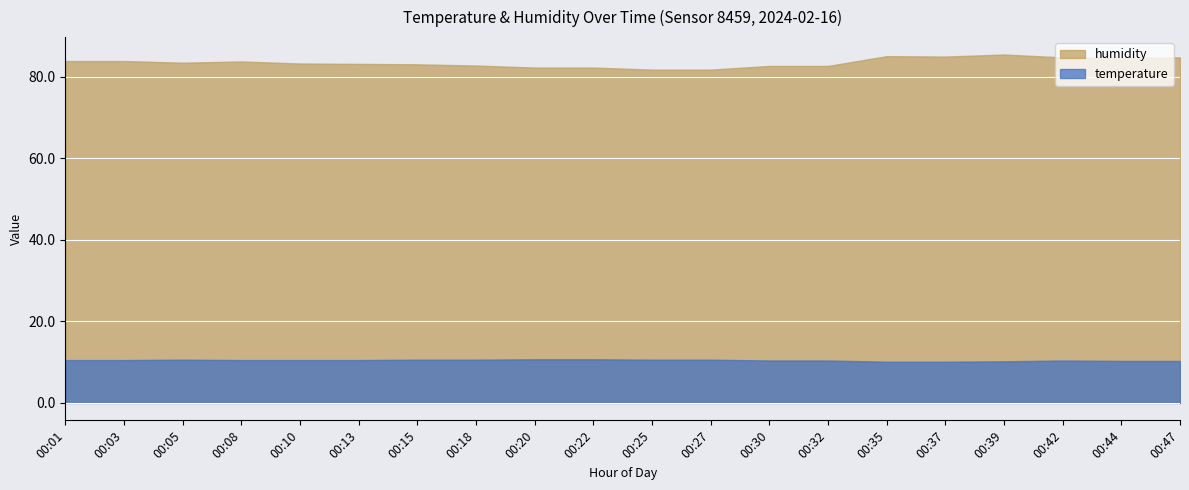

What is the difference between the maximum and minimum values in the humidity series?

3.7